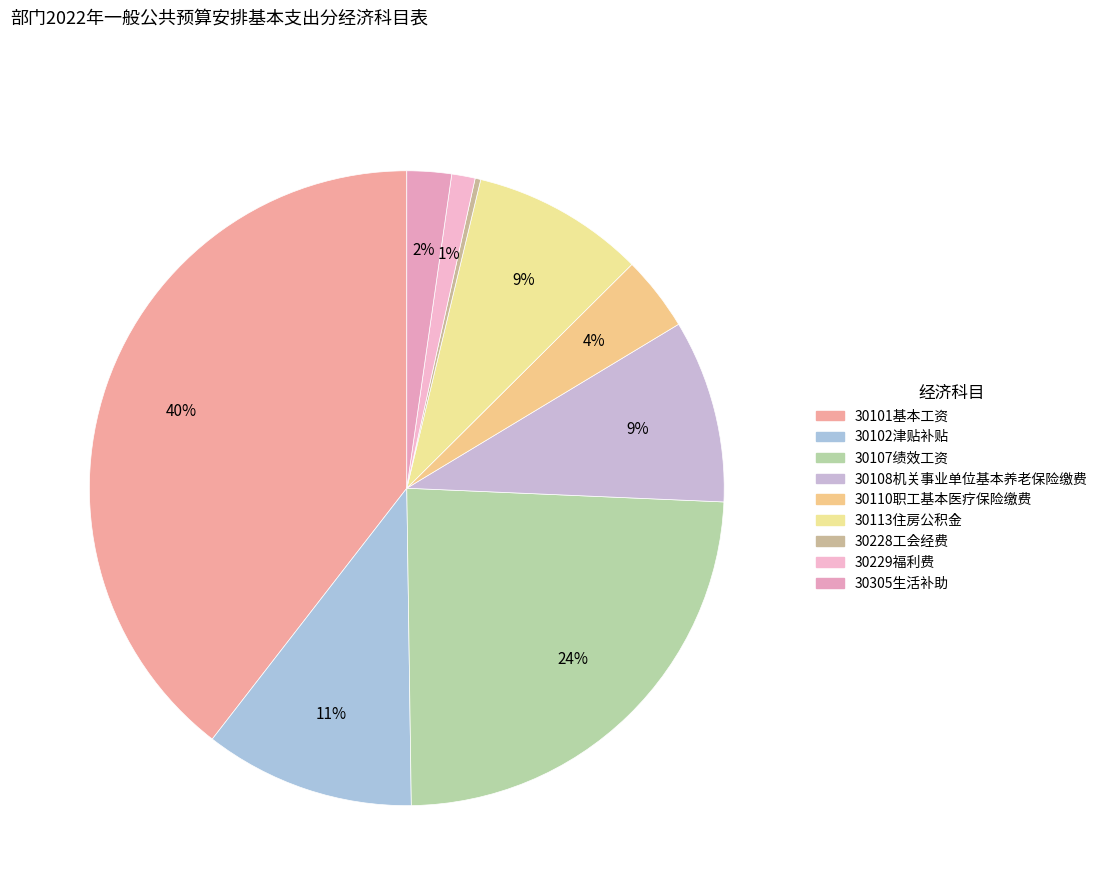

Rank the categories by value from highest to lowest.

30101基本工资, 30107绩效工资, 30102津贴补贴, 30108机关事业单位基本养老保险缴费, 30113住房公积金, 30110职工基本医疗保险缴费, 30305生活补助, 30229福利费, 30228工会经费